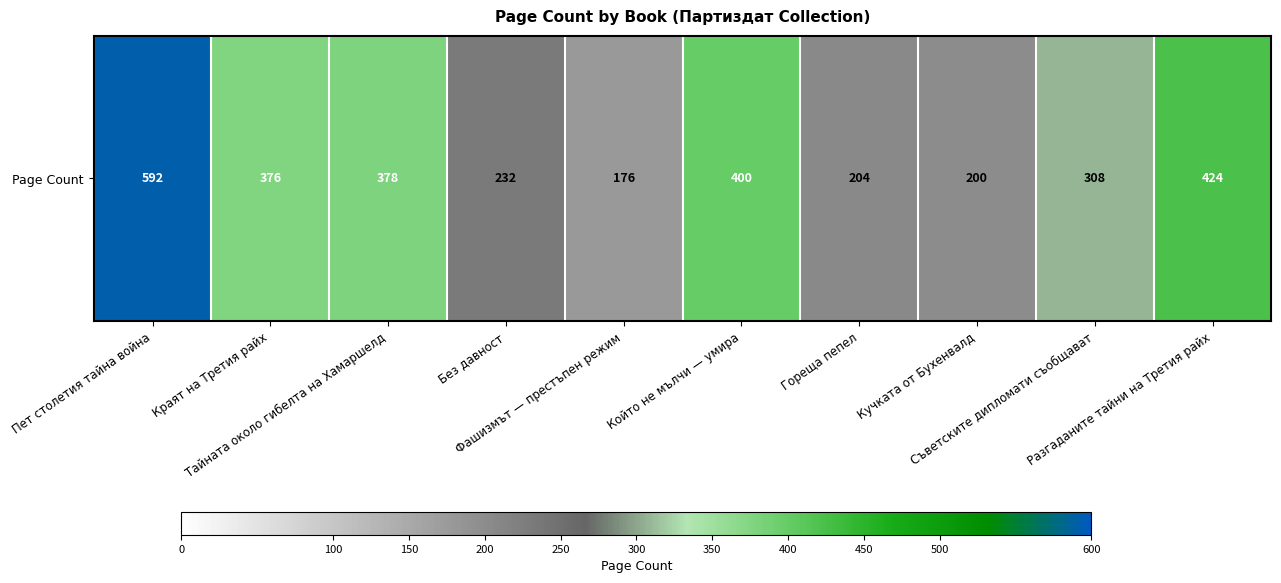

Count the number of categories in the chart.

10